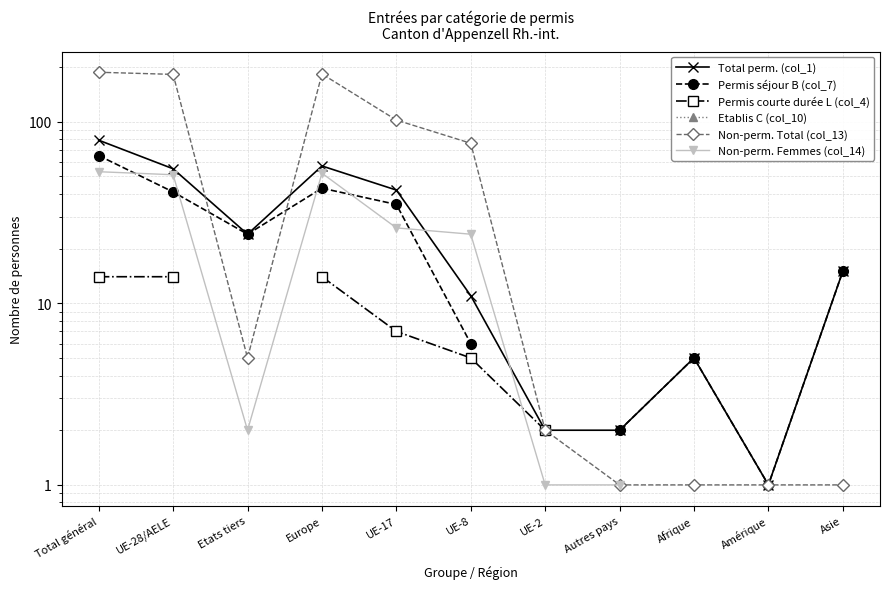

What is the label of the 5th point from the right?

UE-2